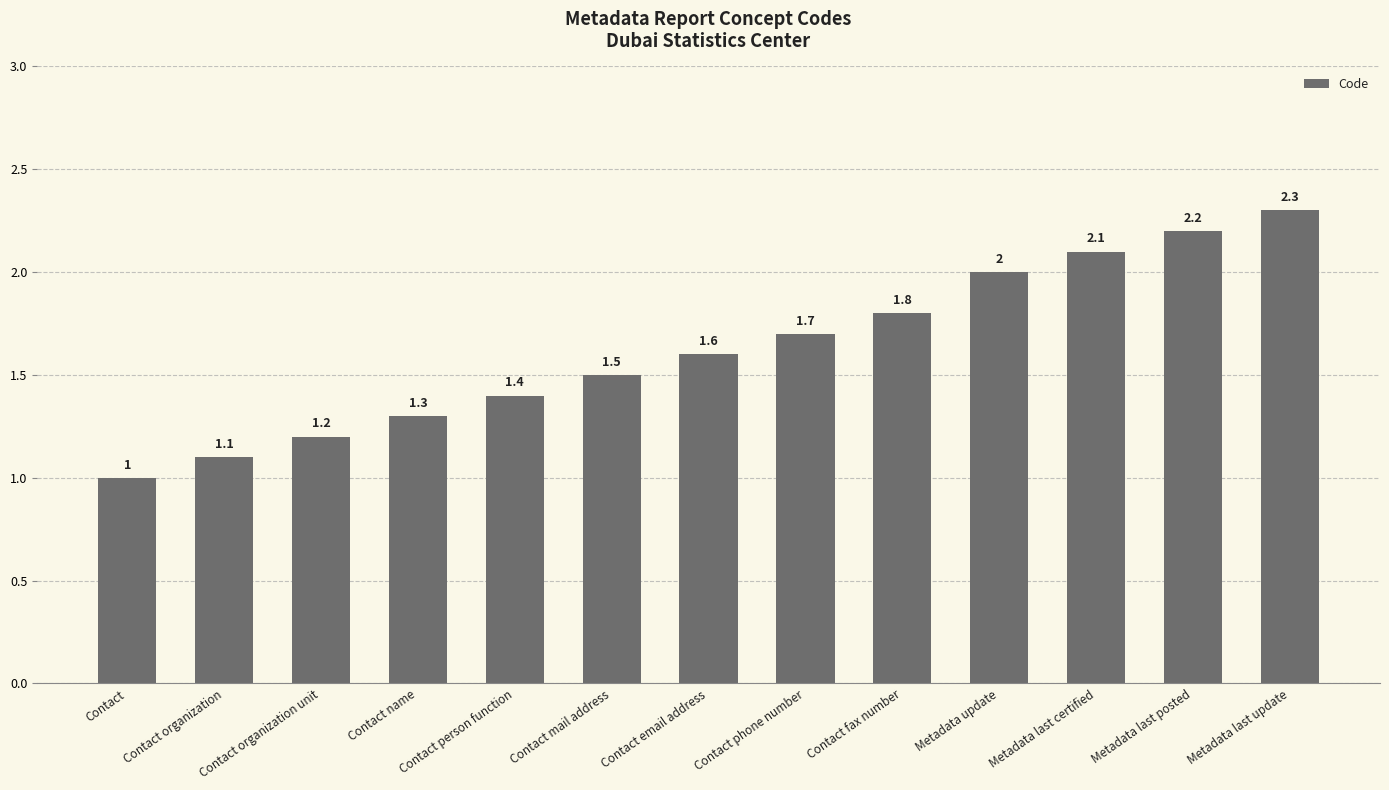

Is it true that the value at Contact email address is 0.8?

False